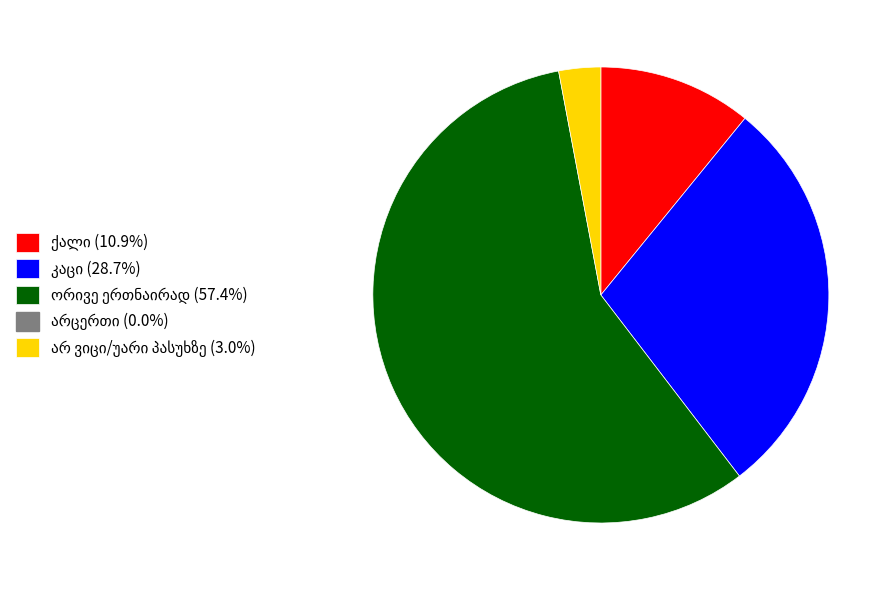

Is there a majority slice in this chart?

Yes